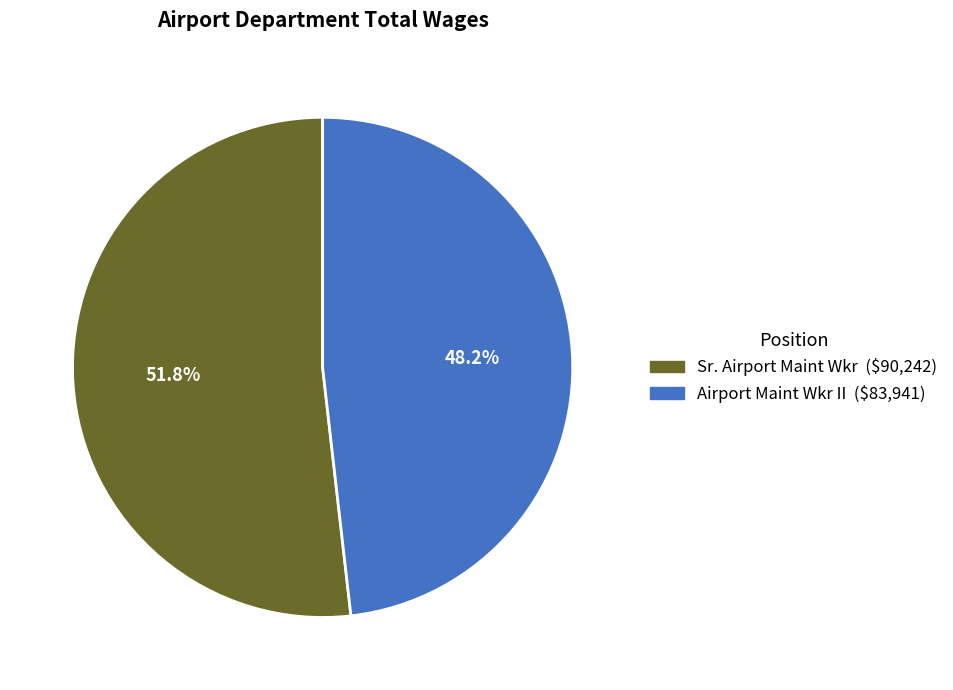

To the nearest percent, what percentage of the pie is Sr. Airport Maint Wkr?

52%